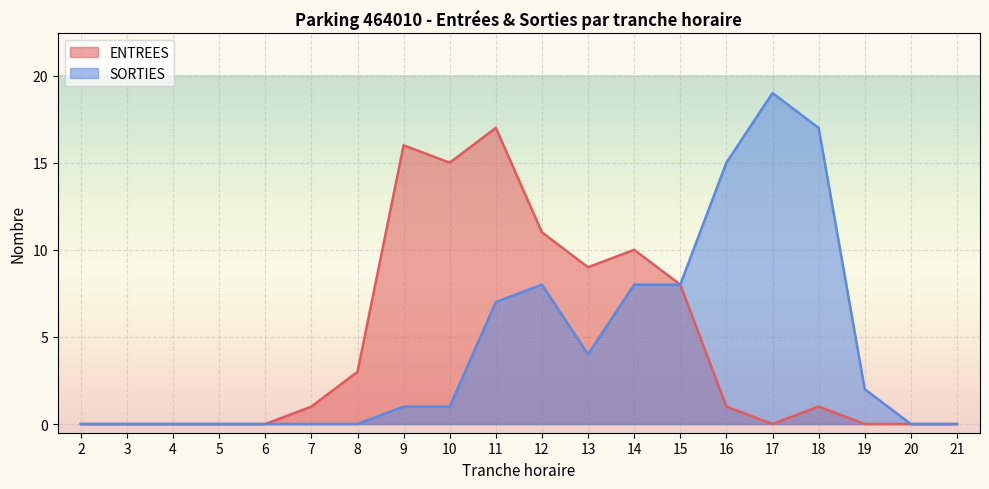

What is the total value across all series at 17?

19